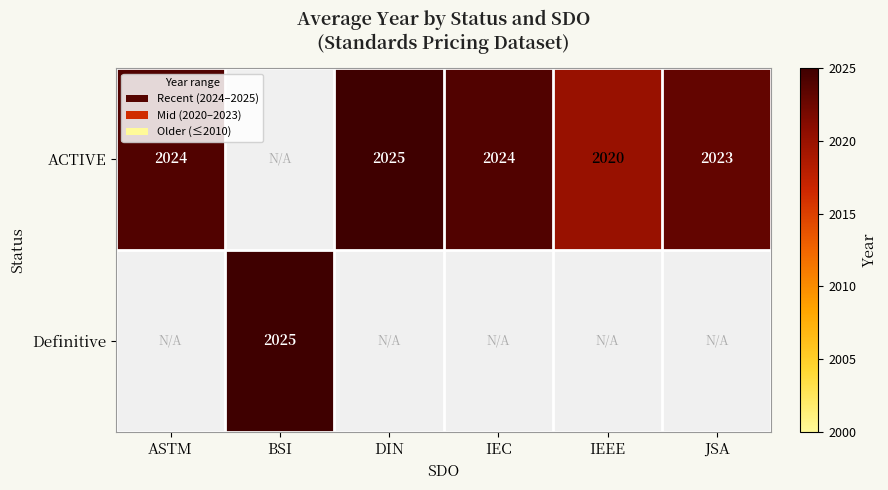

Is it true that ACTIVE equals 2922 at DIN?

False